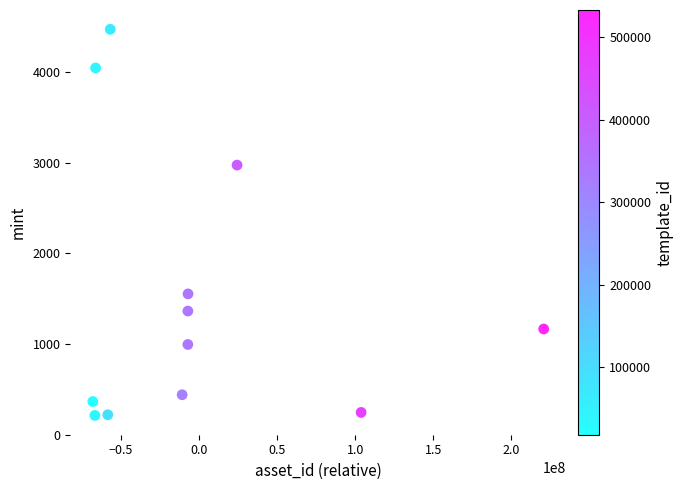

What Y value in the scatter plot is closest to 2340?

2972